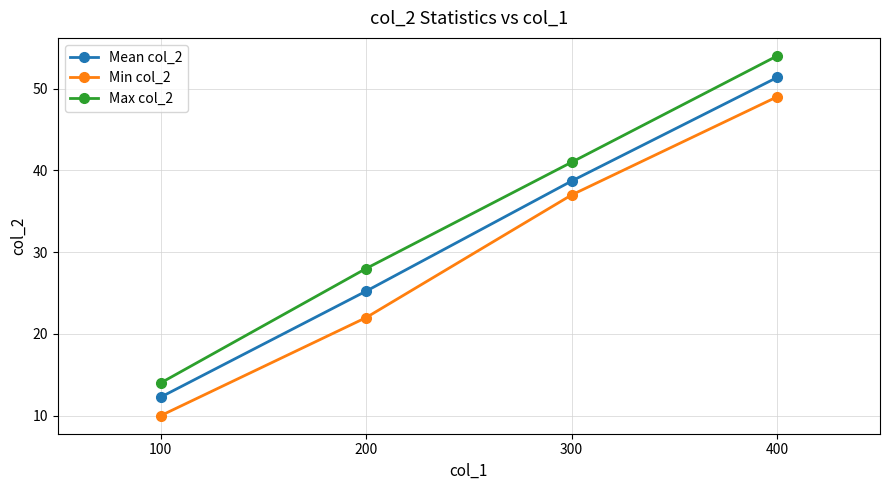

What is the value of the Max col_2 point at the 4th from the left?

54.0